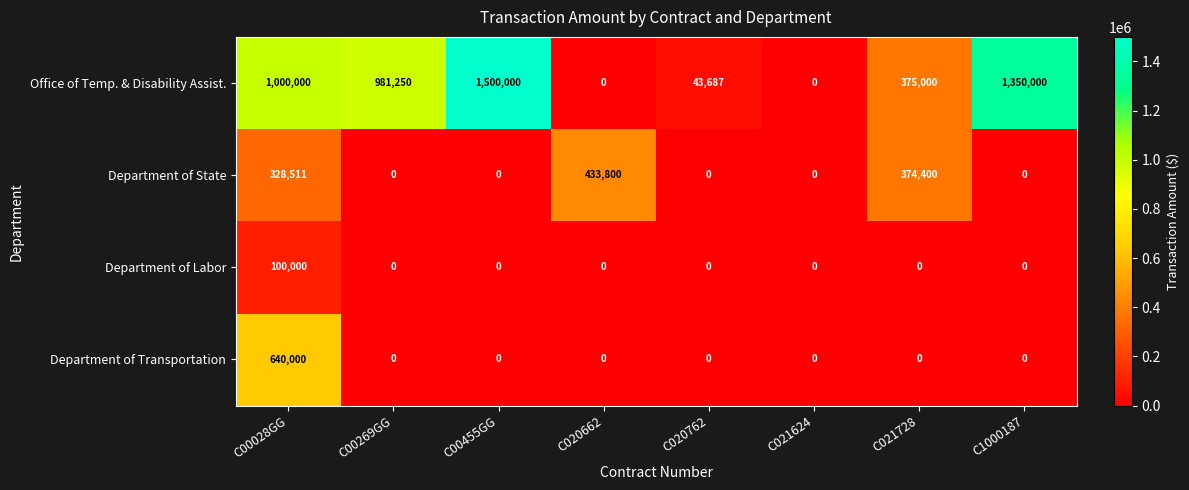

How many data points in Department of Labor are above 0?

1